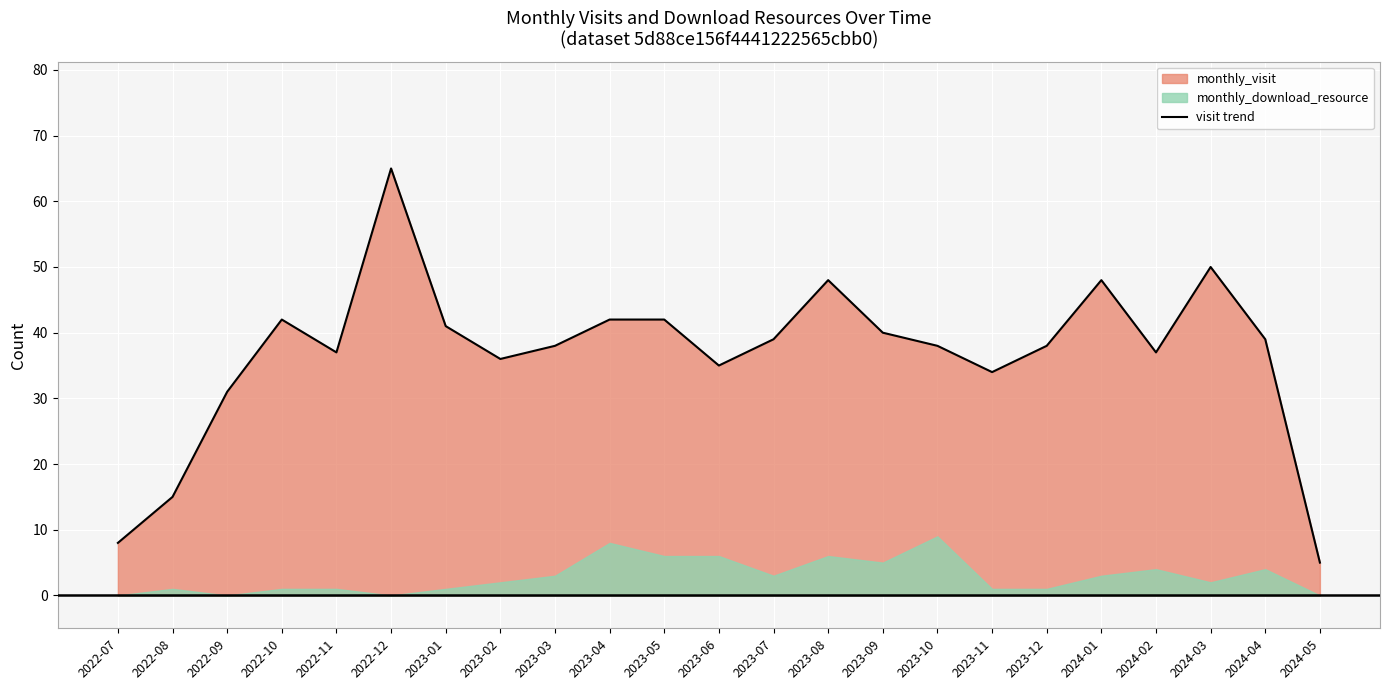

At which label does the data first exceed 38?

2022-10